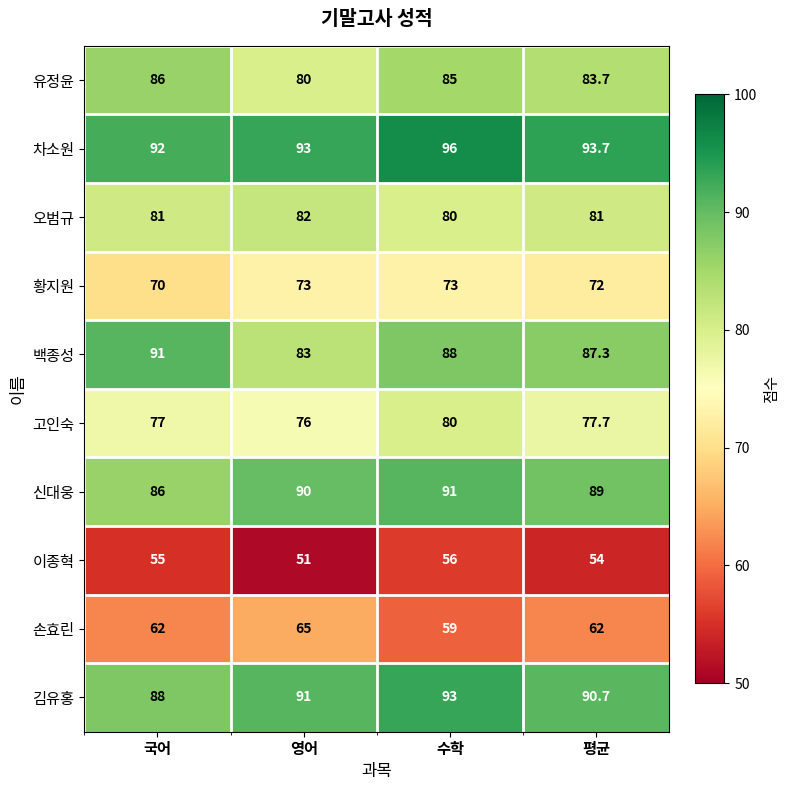

Which series has the largest range (max minus min)?

백종성